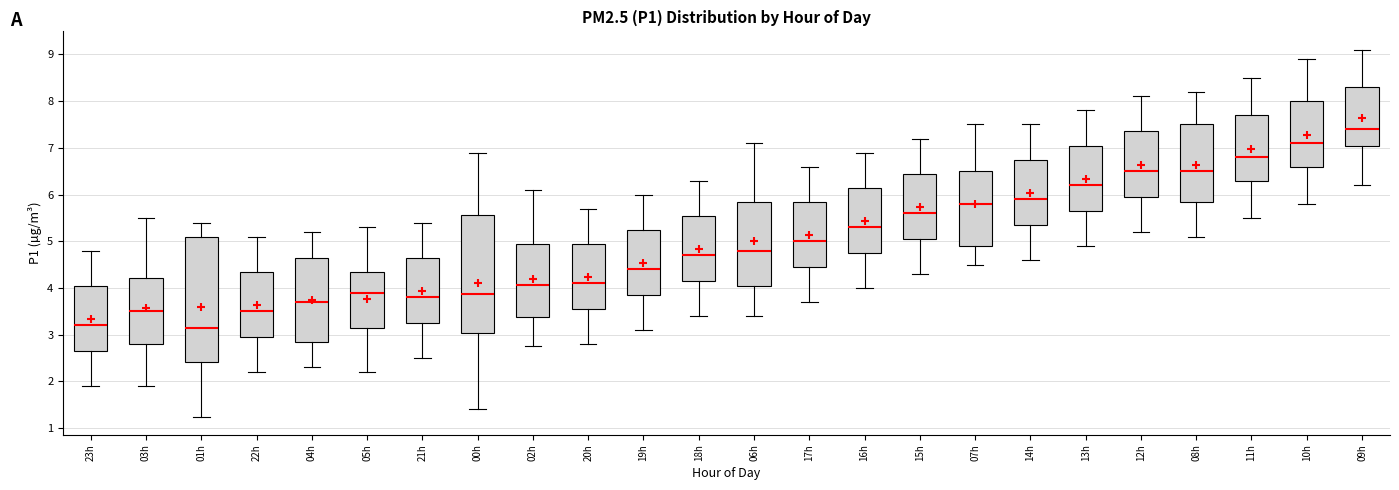

Reading left to right, read every box against the y-axis: the position of its median line, the range the box covers, and the ends of its whiskers. The values are not printed on the chart, so give them approximately, as read against the axis.

23h: median 3.2, box 2.7 to 4.1, whiskers 1.9 to 4.8
03h: median 3.5, box 2.8 to 4.2, whiskers 1.9 to 5.5
01h: median 3.2, box 2.4 to 5.1, whiskers 1.3 to 5.4
22h: median 3.5, box 3.0 to 4.4, whiskers 2.2 to 5.1
04h: median 3.7, box 2.9 to 4.7, whiskers 2.3 to 5.2
05h: median 3.9, box 3.2 to 4.4, whiskers 2.2 to 5.3
21h: median 3.8, box 3.3 to 4.7, whiskers 2.5 to 5.4
00h: median 3.9, box 3.0 to 5.6, whiskers 1.4 to 6.9
02h: median 4.1, box 3.4 to 5.0, whiskers 2.8 to 6.1
20h: median 4.1, box 3.6 to 5.0, whiskers 2.8 to 5.7
19h: median 4.4, box 3.9 to 5.3, whiskers 3.1 to 6.0
18h: median 4.7, box 4.2 to 5.6, whiskers 3.4 to 6.3
06h: median 4.8, box 4.1 to 5.9, whiskers 3.4 to 7.1
17h: median 5.0, box 4.5 to 5.9, whiskers 3.7 to 6.6
16h: median 5.3, box 4.8 to 6.2, whiskers 4.0 to 6.9
15h: median 5.6, box 5.1 to 6.5, whiskers 4.3 to 7.2
07h: median 5.8, box 4.9 to 6.5, whiskers 4.5 to 7.5
14h: median 5.9, box 5.4 to 6.8, whiskers 4.6 to 7.5
13h: median 6.2, box 5.7 to 7.1, whiskers 4.9 to 7.8
12h: median 6.5, box 6.0 to 7.4, whiskers 5.2 to 8.1
08h: median 6.5, box 5.9 to 7.5, whiskers 5.1 to 8.2
11h: median 6.8, box 6.3 to 7.7, whiskers 5.5 to 8.5
10h: median 7.1, box 6.6 to 8.0, whiskers 5.8 to 8.9
09h: median 7.4, box 7.1 to 8.3, whiskers 6.2 to 9.1